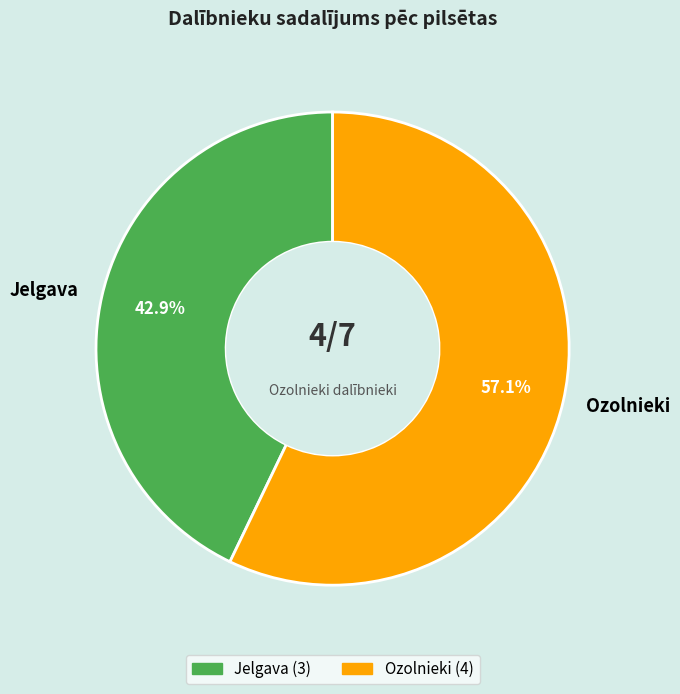

Is the sum of Ozolnieki and Jelgava greater than half?

Yes